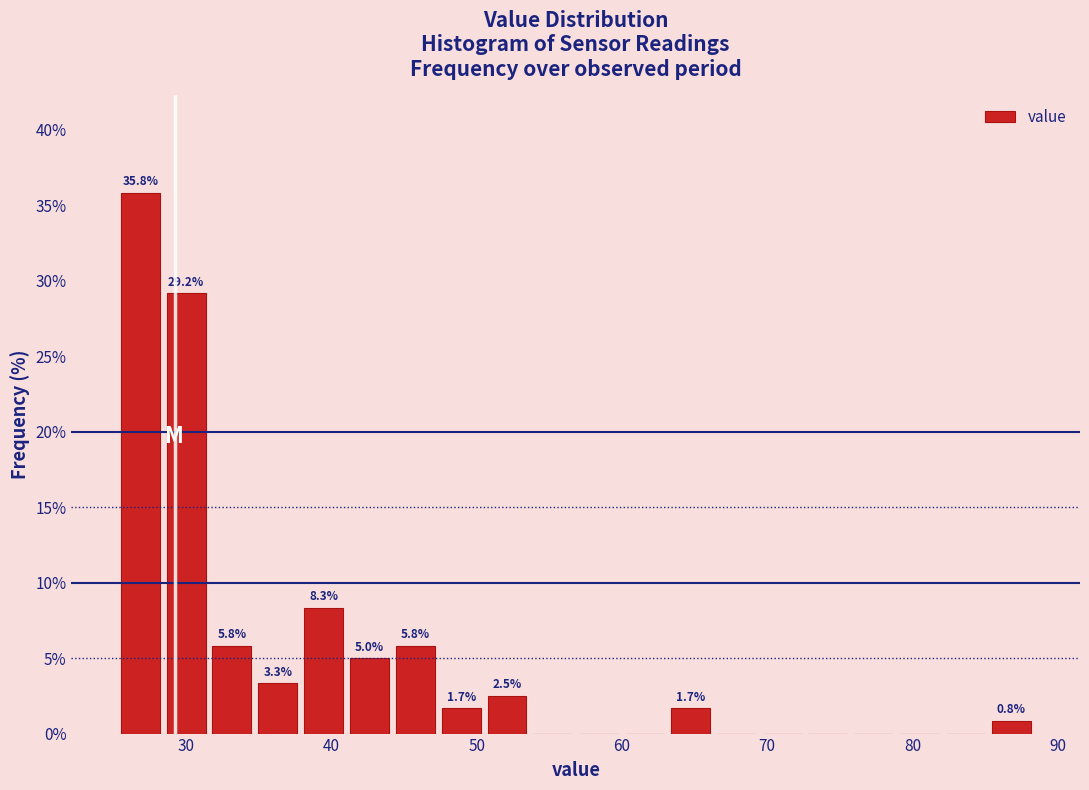

Read against the x-axis, roughly where is the centre of the tallest bar?

27